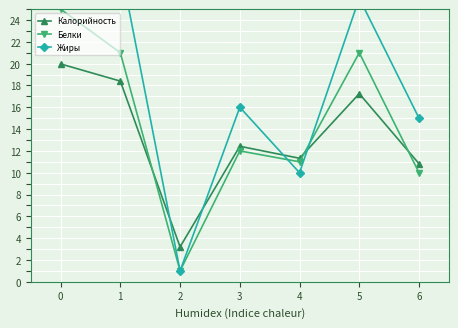

Which series has the largest total across all categories?

Жиры